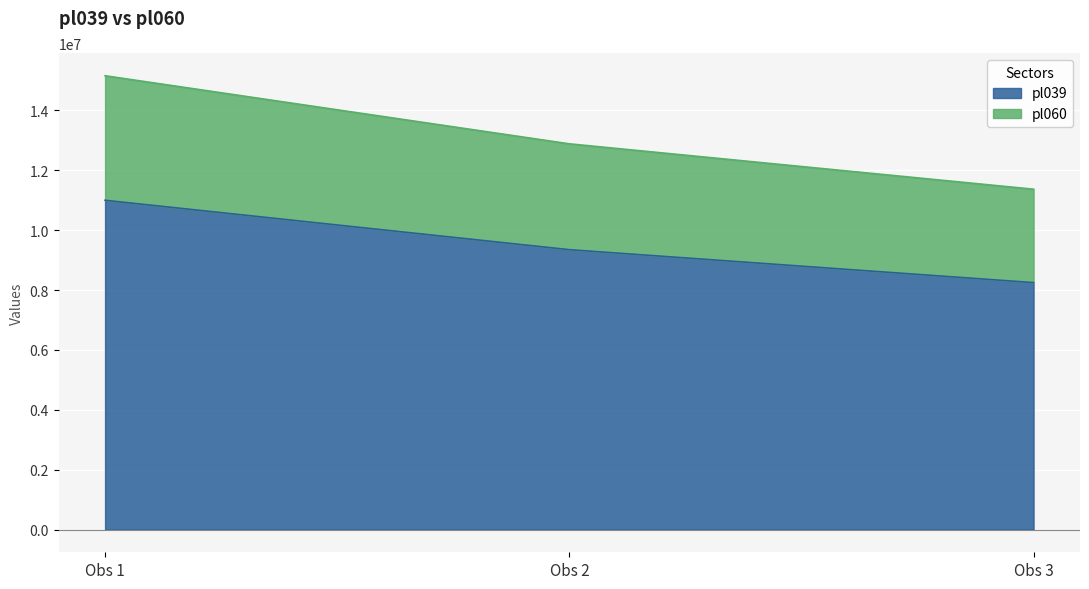

Where is pl039 nearest to the value 9625000?

Obs 2